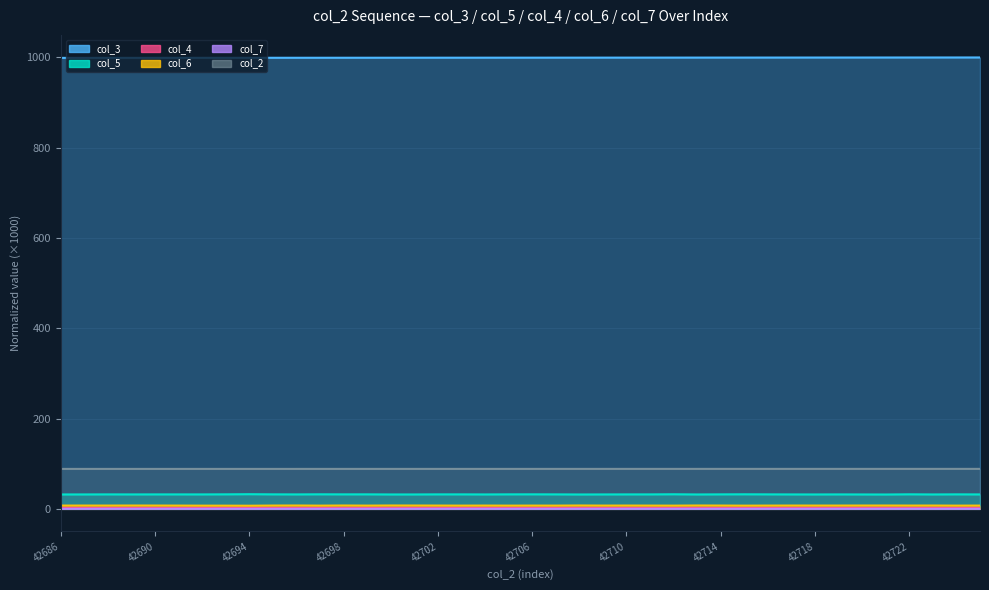

Is it true that col_7 equals 0.2 at 17?

True